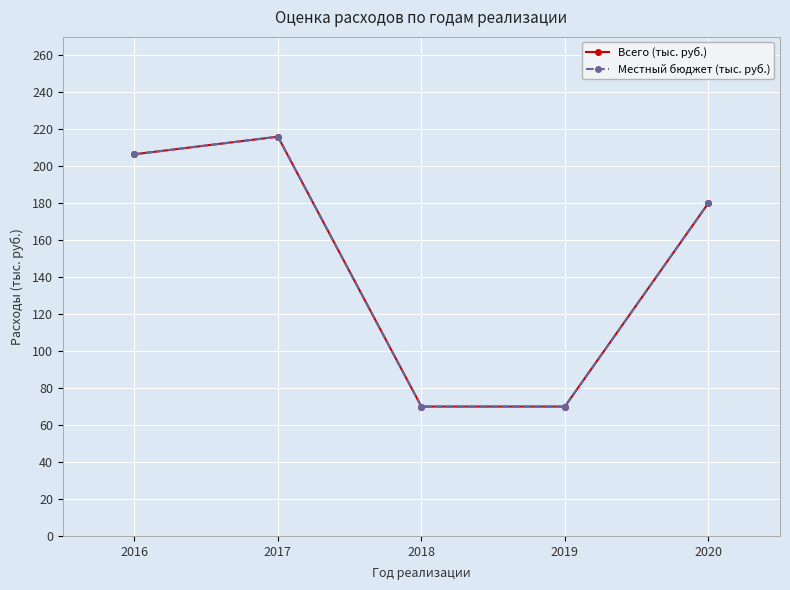

What is the sum of the Всего (тыс. руб.) values at 2017 and 2018?

286.0